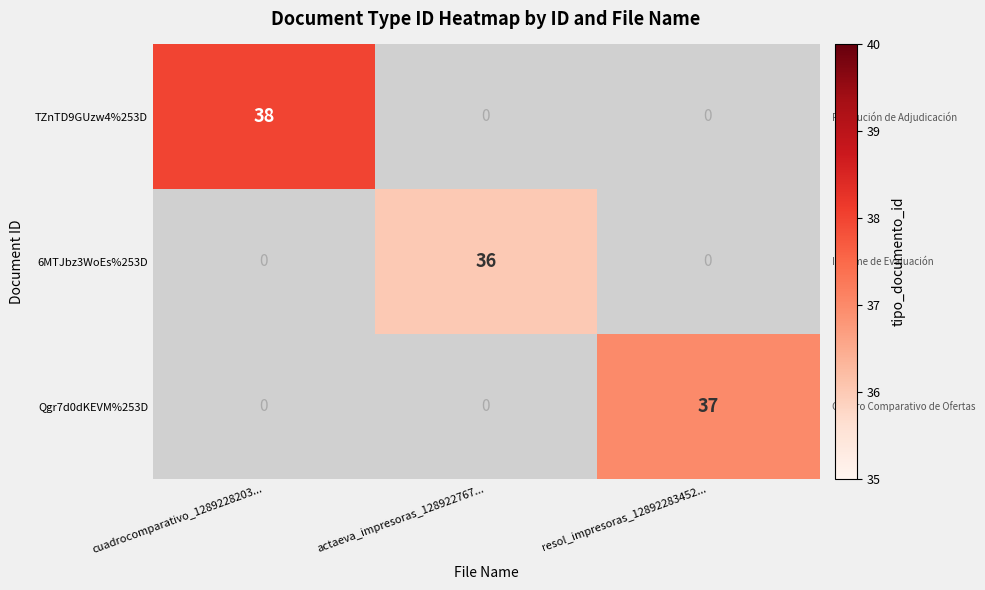

At which category does the chart reach its minimum across all series?

actaeva_impresoras_128922767...